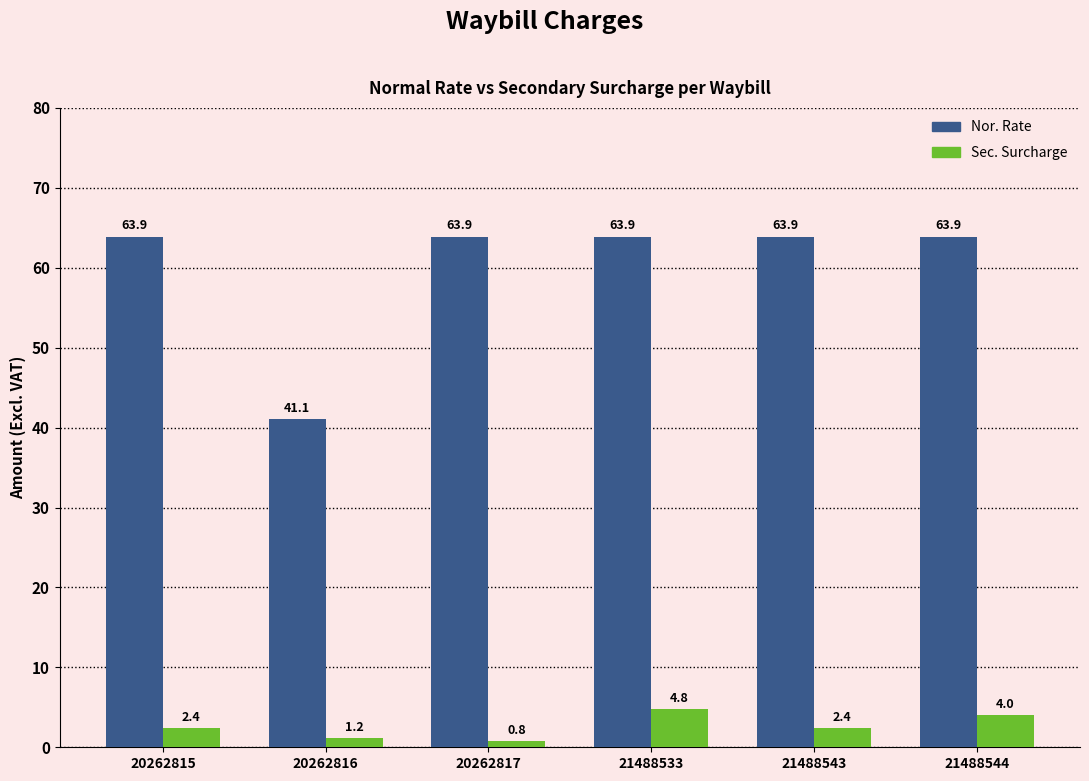

How many bars are there in each group?

2